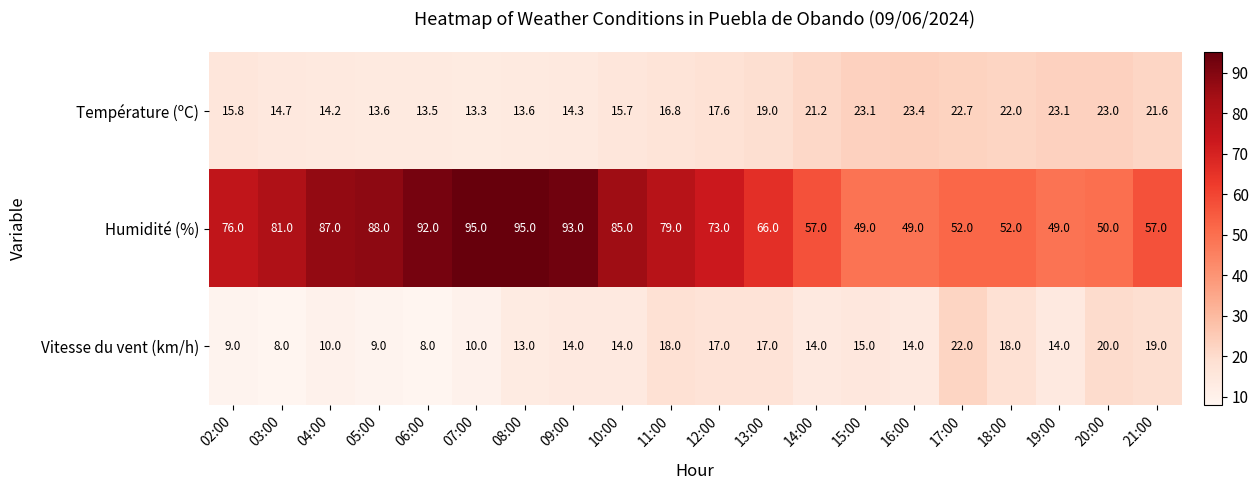

The value of Vitesse du vent (km/h) at 09:00 is 14.0. True or false?

True